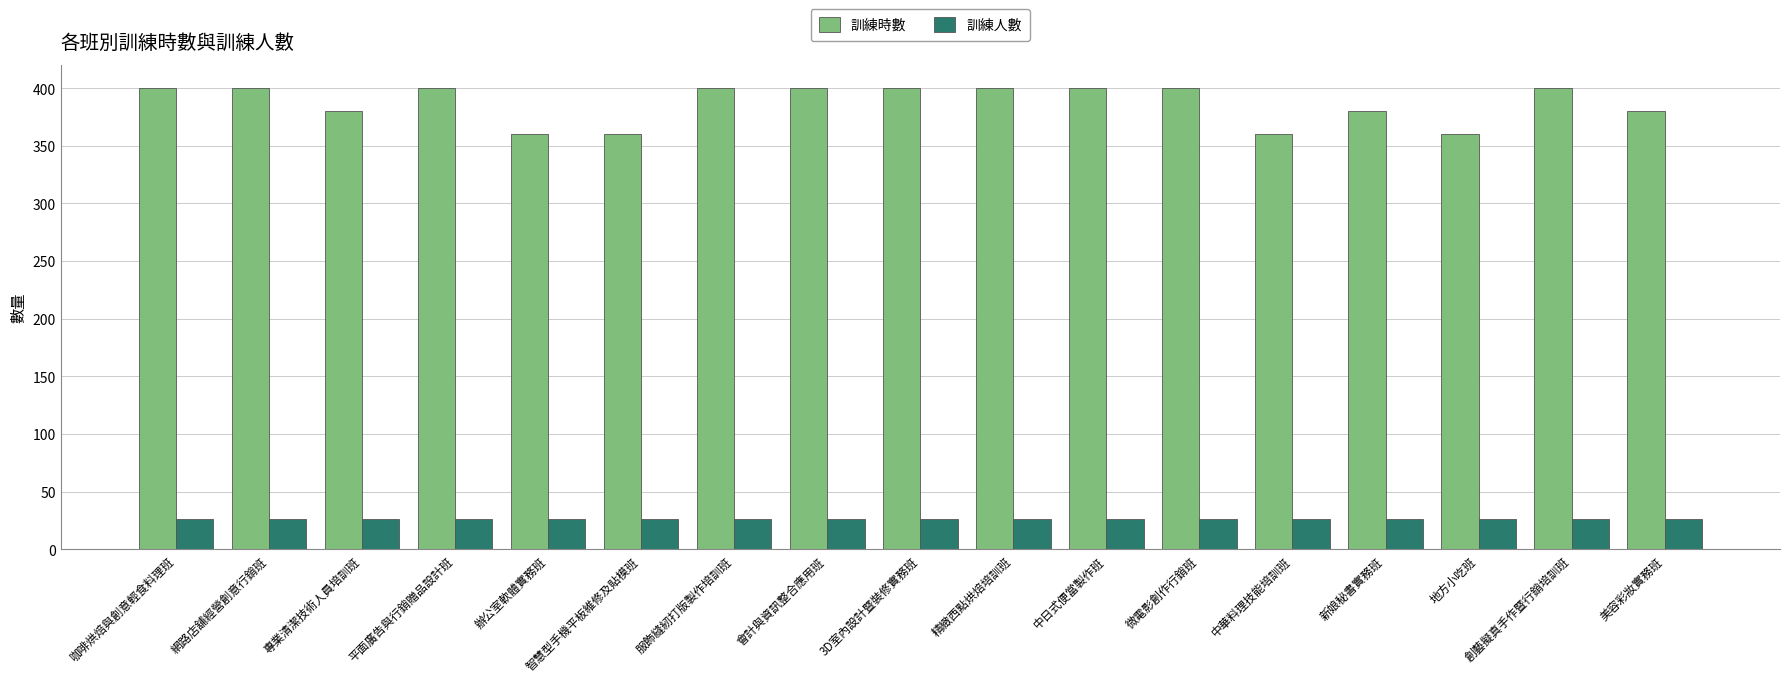

What value does the 訓練時數 series have at 辦公室軟體實務班?

360